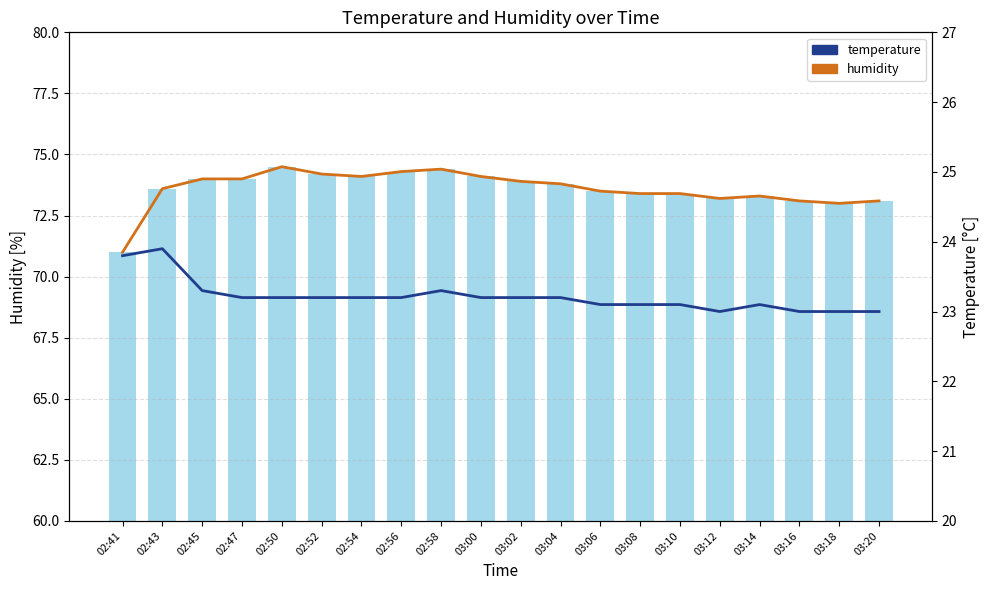

Reading right to left, what are all the values shown in this chart?

humidity line: 73.1	73.0	73.1	73.3	73.2	73.4	73.4	73.5	73.8	73.9	74.1	74.4	74.3	74.1	74.2	74.5	74.0	74.0	73.6	71.0
humidity: 73.1	73.0	73.1	73.3	73.2	73.4	73.4	73.5	73.8	73.9	74.1	74.4	74.3	74.1	74.2	74.5	74.0	74.0	73.6	71.0
temperature: 23.0	23.0	23.0	23.1	23.0	23.1	23.1	23.1	23.2	23.2	23.2	23.3	23.2	23.2	23.2	23.2	23.2	23.3	23.9	23.8